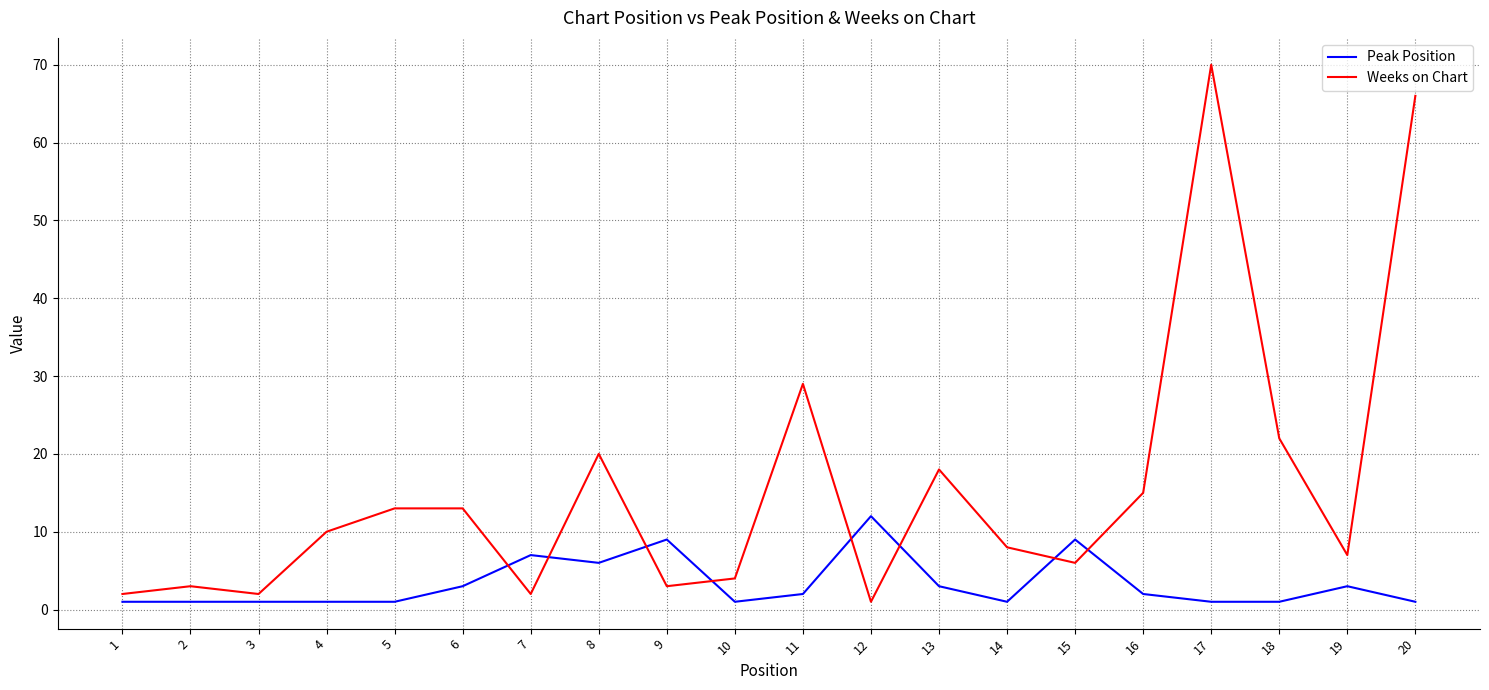

True or false: Peak Position has more than 0 points higher than both neighbors.

True